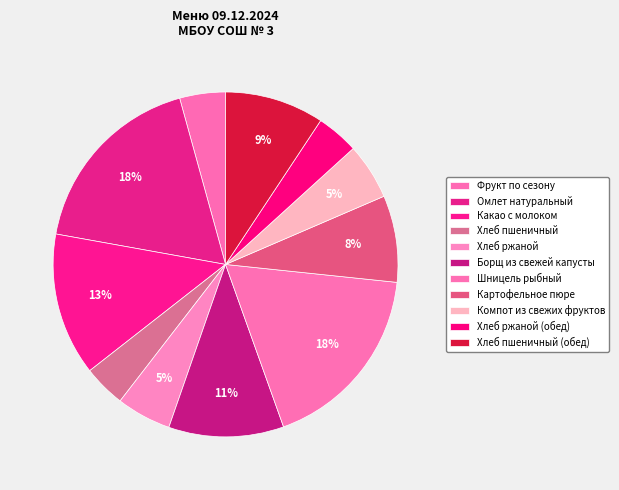

To the nearest percent, what is the combined percentage of Борщ из свежей капусты and Какао с молоком?

24%